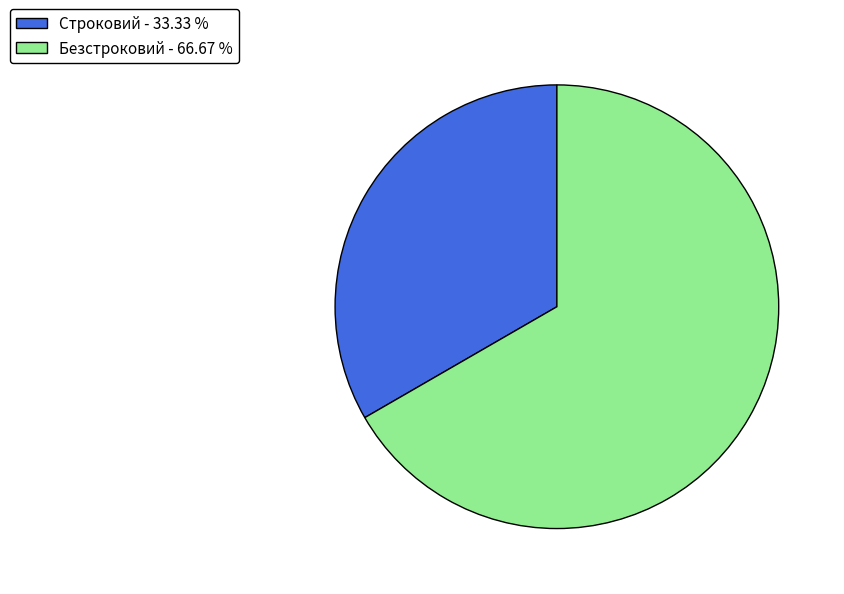

What is the ratio of the value at Безстроковий - 66.67 % to the value at Строковий - 33.33 %?

2.0